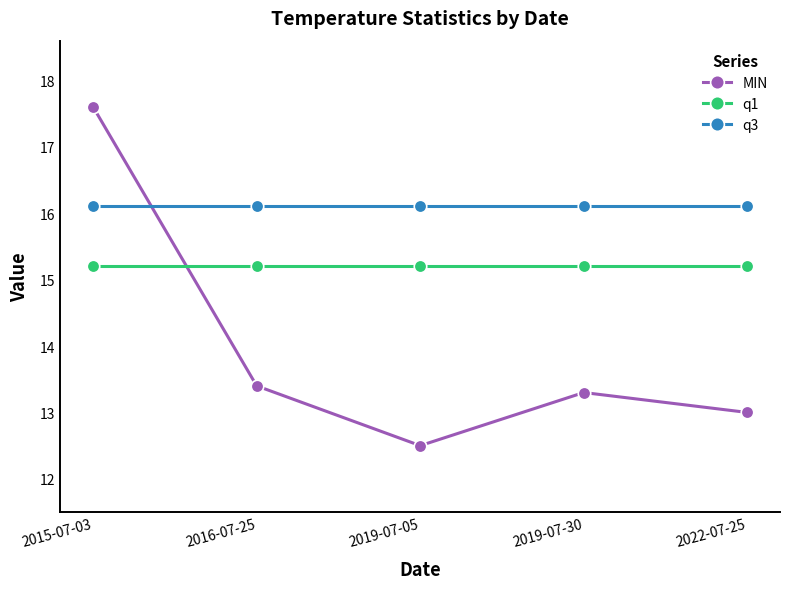

True or false: q1 and q3 intersect in this chart.

False